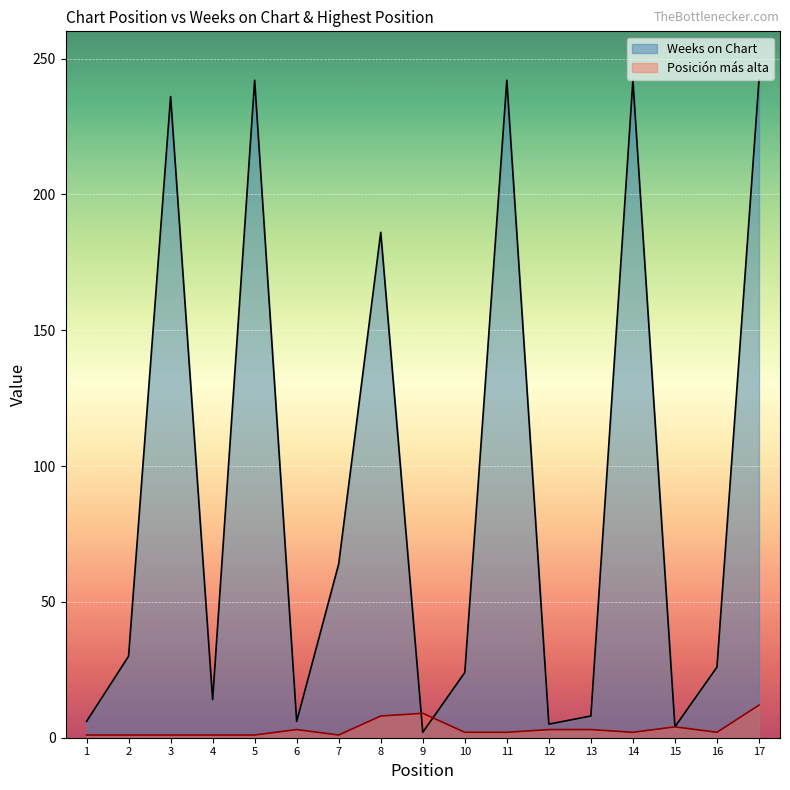

The value of Posición más alta at 2 is 1. True or false?

True